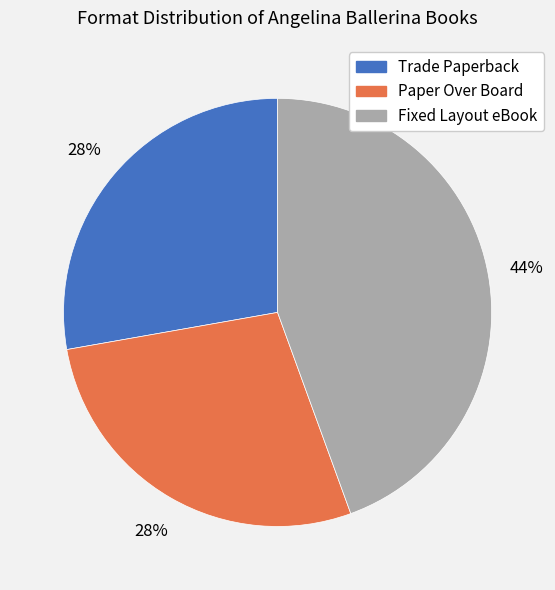

Is it true that Paper Over Board is 13% of the pie?

False